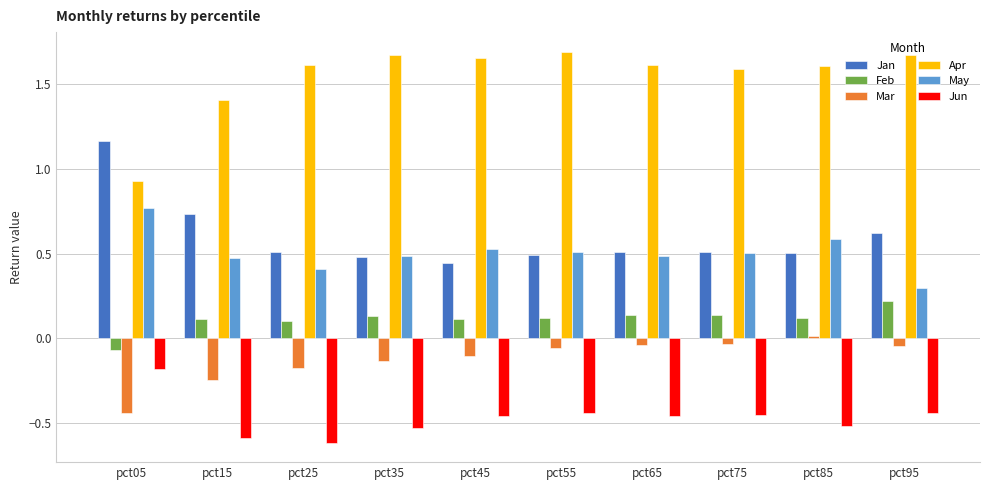

Is the value of Feb at pct45 greater than the value of Jun at pct45?

Yes